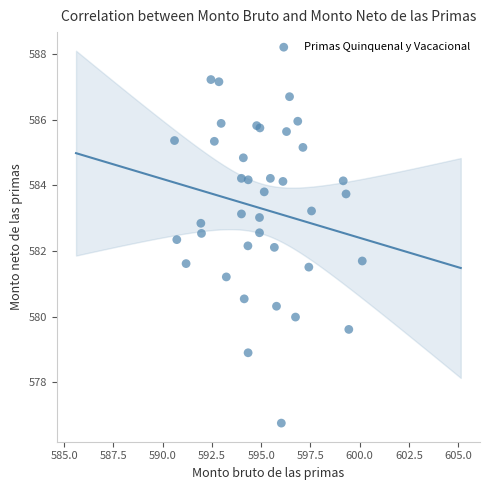

What Y value in the scatter plot is closest to 581?

581.2